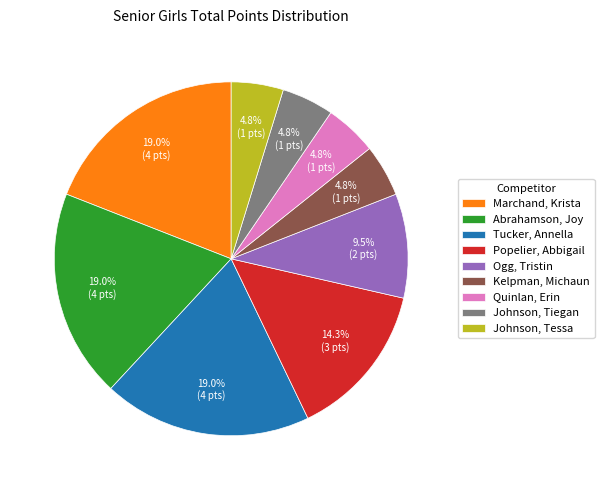

To the nearest percent, what is the combined percentage of Johnson, Tiegan and Kelpman, Michaun?

10%